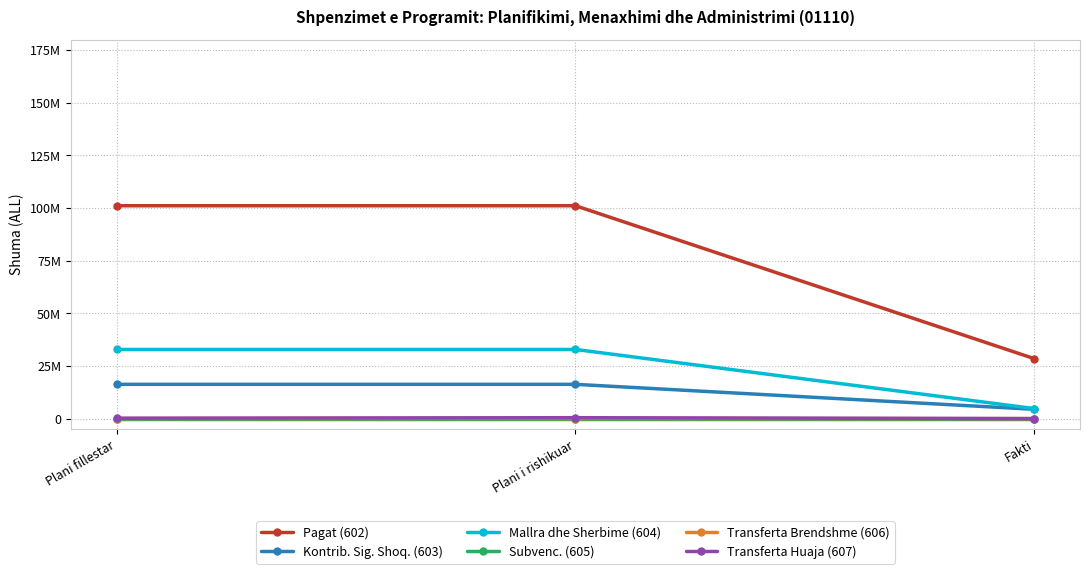

What are all the series names shown in the legend?

Pagat (602), Kontrib. Sig. Shoq. (603), Mallra dhe Sherbime (604), Subvenc. (605), Transferta Brendshme (606), Transferta Huaja (607)